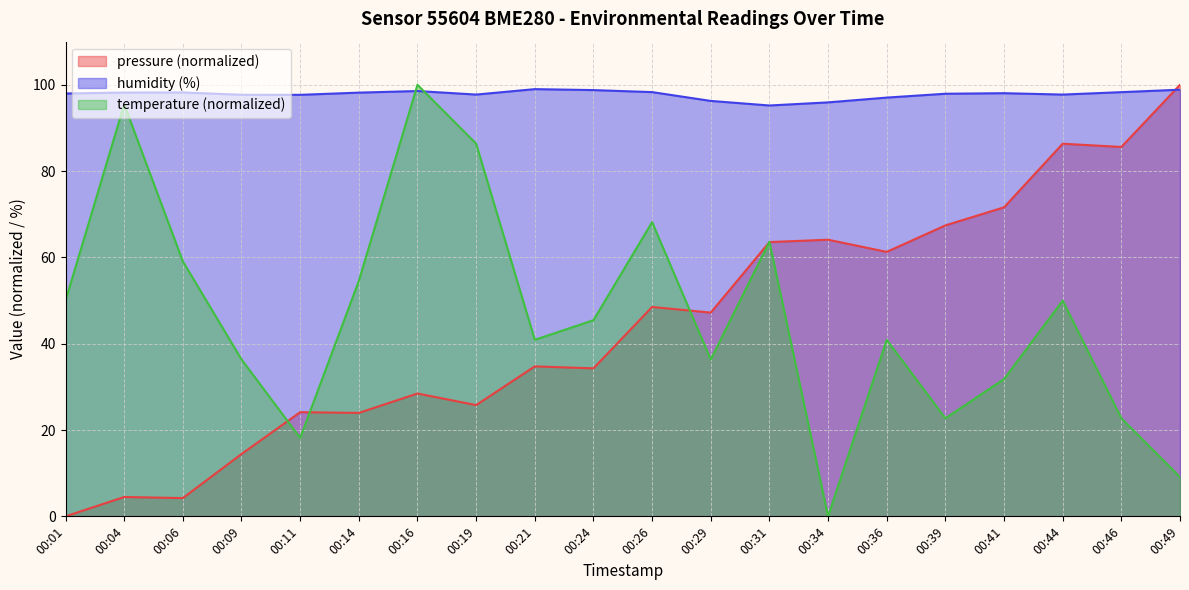

Reading left to right, what are all the values shown in this chart?

pressure: 0.0	4.5	4.2	14.4	24.1	24.0	28.5	25.8	34.8	34.3	48.5	47.2	63.6	64.1	61.3	67.4	71.6	86.4	85.6	100.0
humidity: 98.0	98.2	98.2	97.7	97.7	98.2	98.6	97.7	99.0	98.8	98.3	96.3	95.2	95.9	97.0	97.9	98.1	97.7	98.3	98.9
temperature: 50.0	95.5	59.1	36.4	18.2	54.5	100.0	86.4	40.9	45.5	68.2	36.4	63.6	0.0	40.9	22.7	31.8	50.0	22.7	9.1